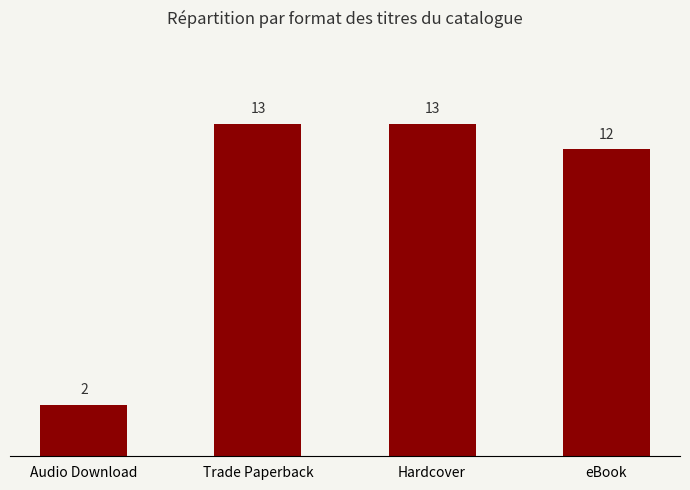

Does the chart contain stacked bars?

No